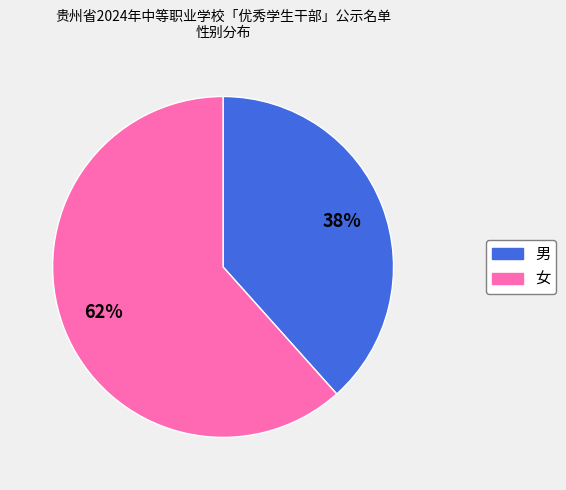

To the nearest percent, what is the combined percentage of 男 and 女?

100%